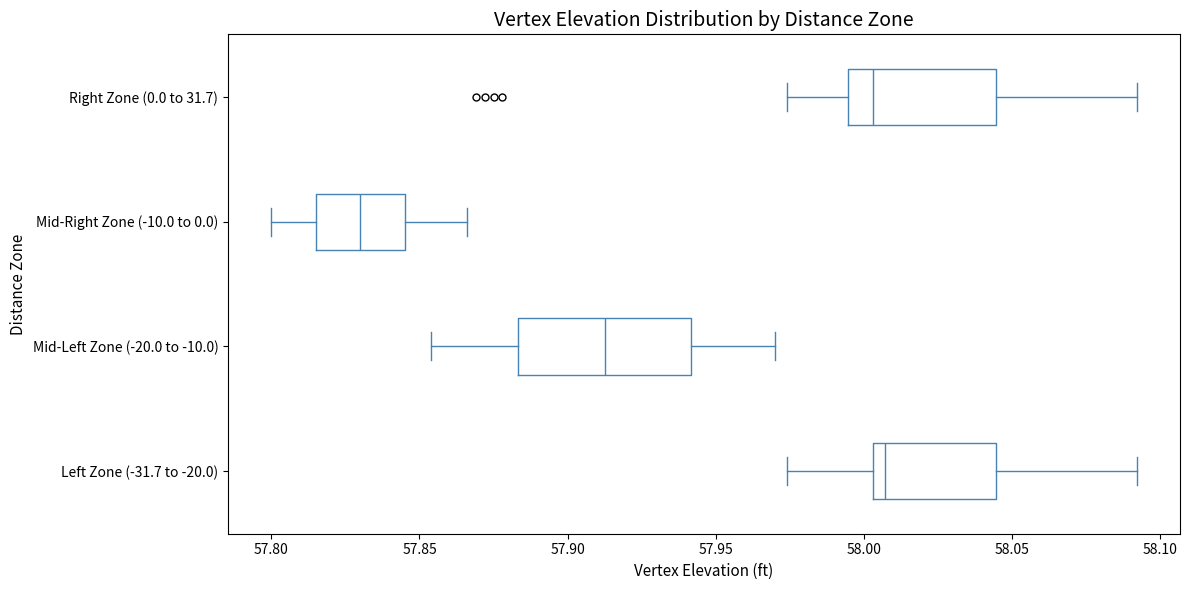

Which box is the widest, from its left edge to its right edge?

Mid-Left Zone (-20.0 to -10.0)